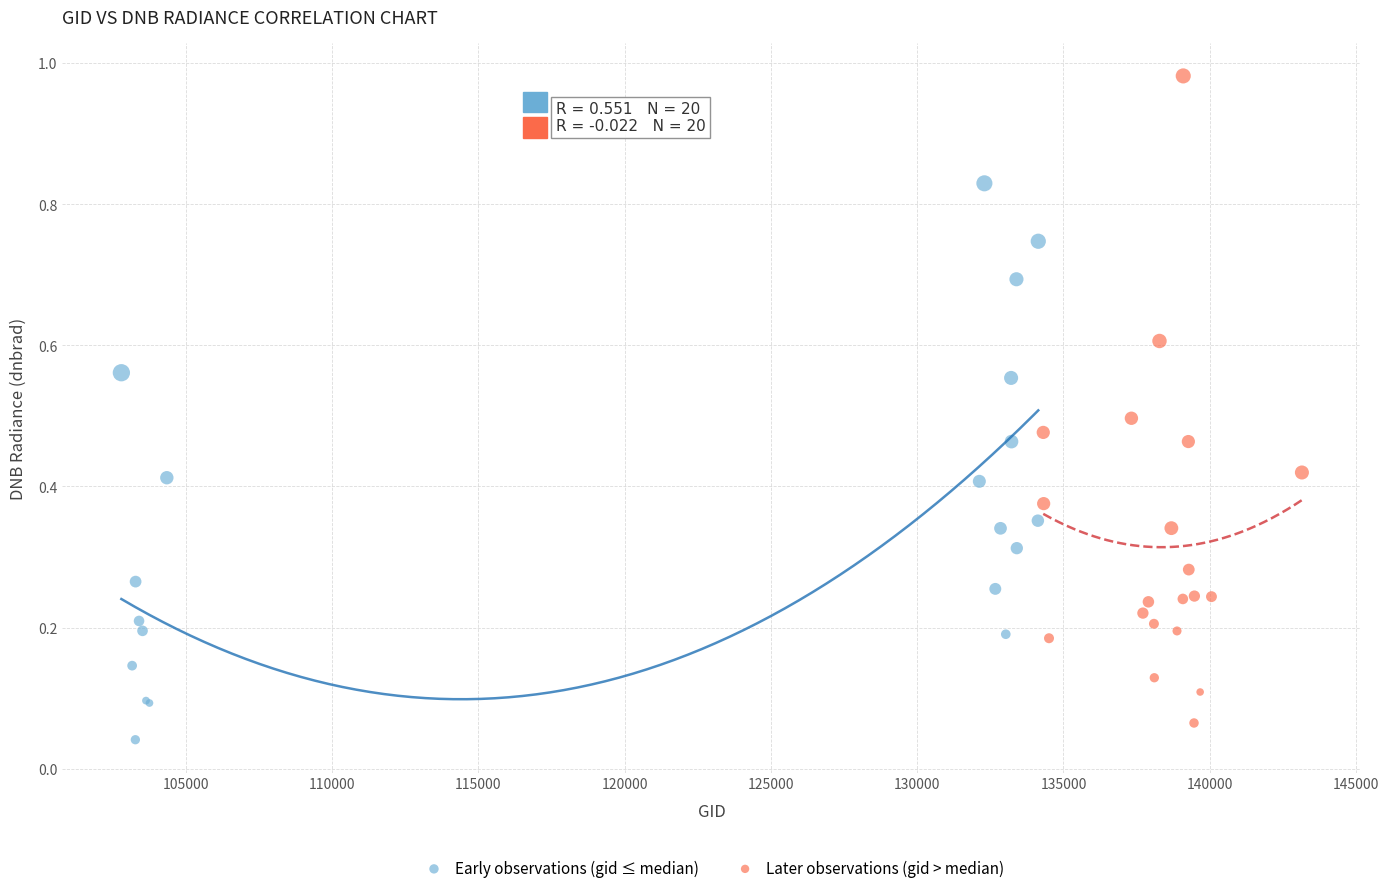

Which series reaches the maximum Y coordinate?

Later observations (gid > median)